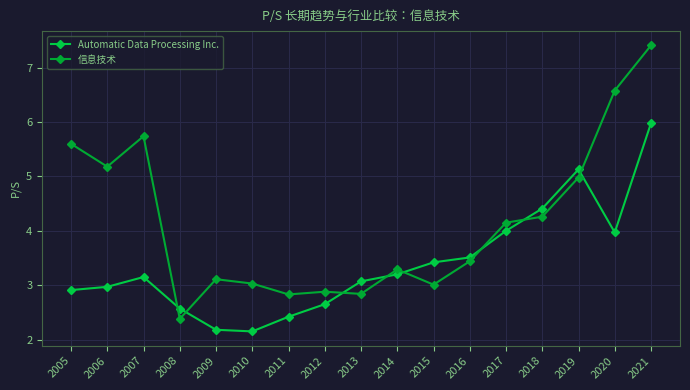

Count the number of categories in the chart.

17